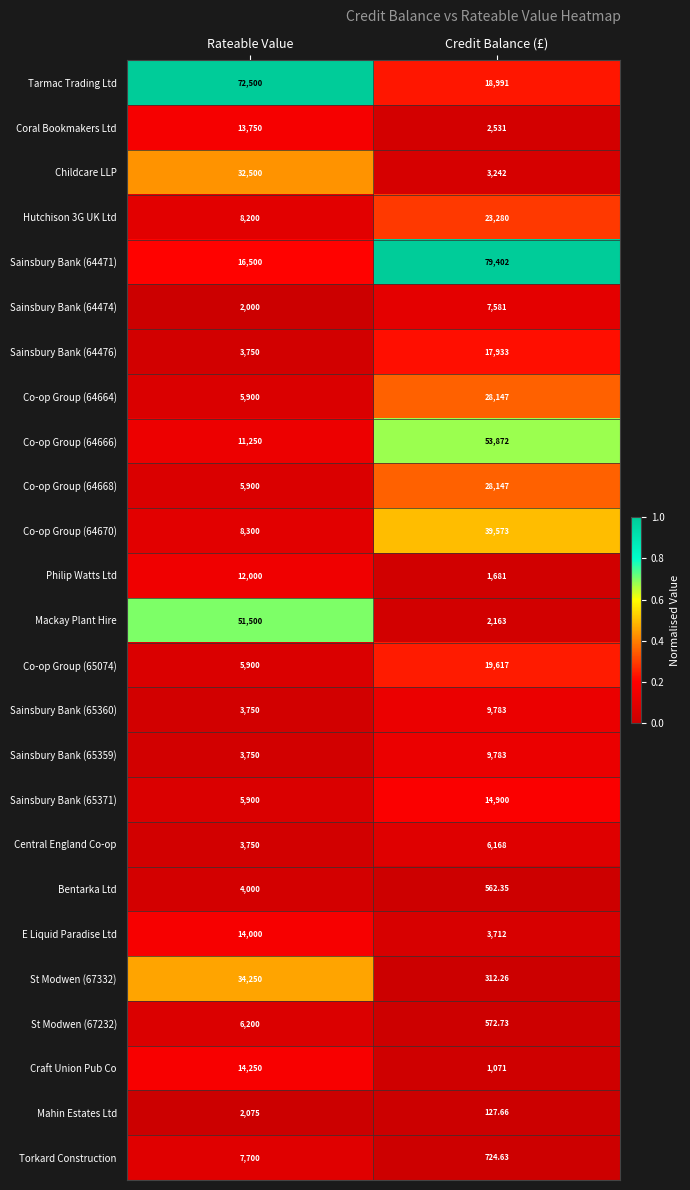

At which label does Philip Watts Ltd reach its minimum?

Credit Balance (£)